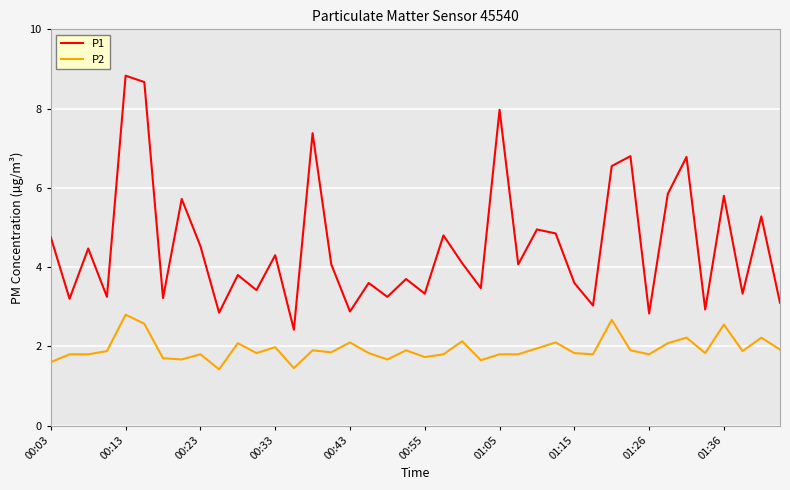

List the series in order of their overall mean, lowest first.

P2, P1